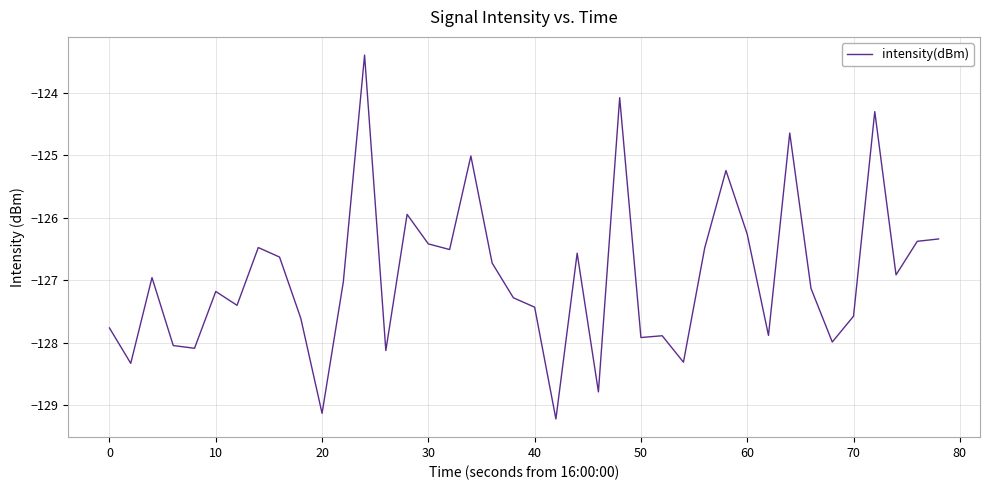

What is the maximum value shown in the chart?

-123.4